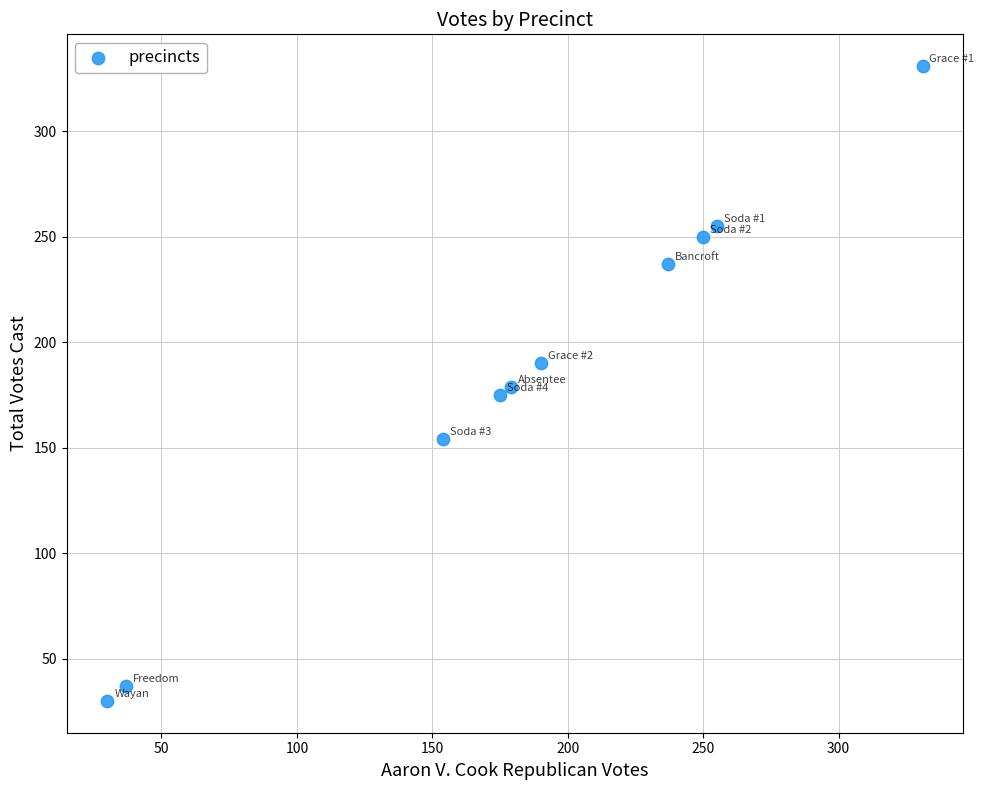

What is the average X value?

184